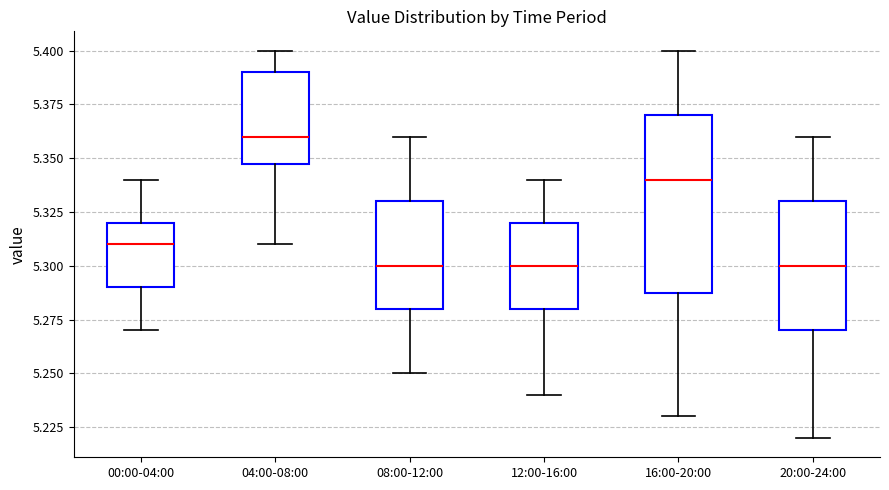

Where does the lower whisker of the box for 00:00-04:00 end on the y-axis? The values are not printed on the chart, so give them approximately, as read against the axis.

5.27